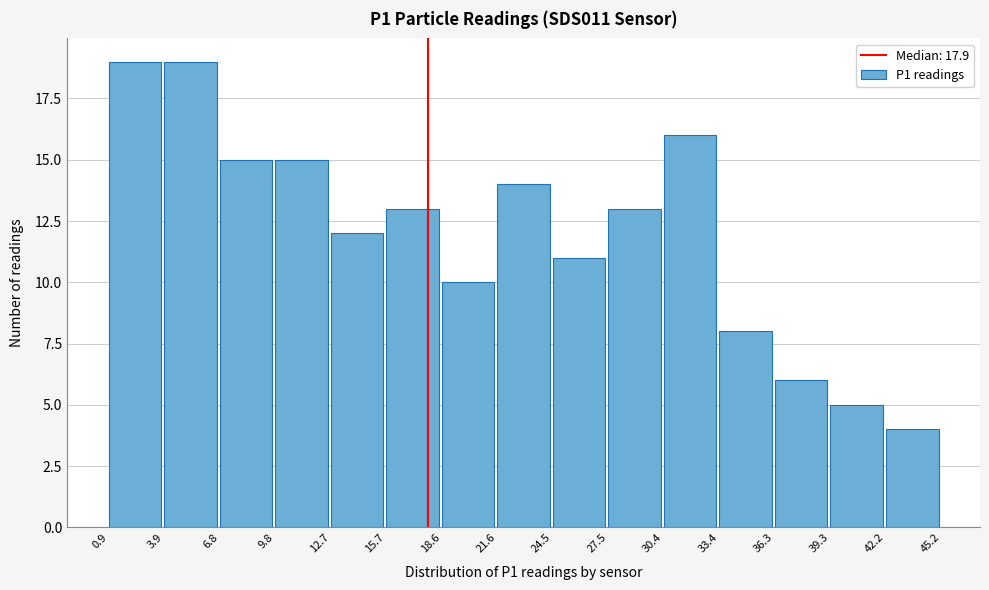

Reading left to right, list every bar in this chart as the range it spans on the x-axis followed by its height. The values are not printed on the chart, so give them approximately, as read against the axis.

0.9 to 3.9: 19
3.9 to 6.8: 19
6.8 to 9.8: 15
9.8 to 12.7: 15
12.7 to 15.7: 12
15.7 to 18.6: 13
18.6 to 21.6: 10
21.6 to 24.5: 14
24.5 to 27.5: 11
27.5 to 30.4: 13
30.4 to 33.4: 16
33.4 to 36.3: 8
36.3 to 39.3: 6
39.3 to 42.2: 5
42.2 to 45.2: 4